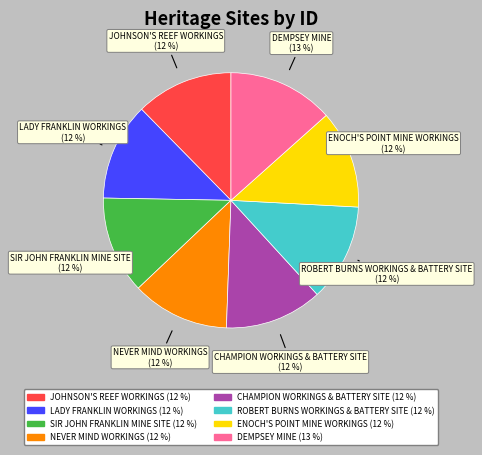

How many segments does this pie chart have?

8